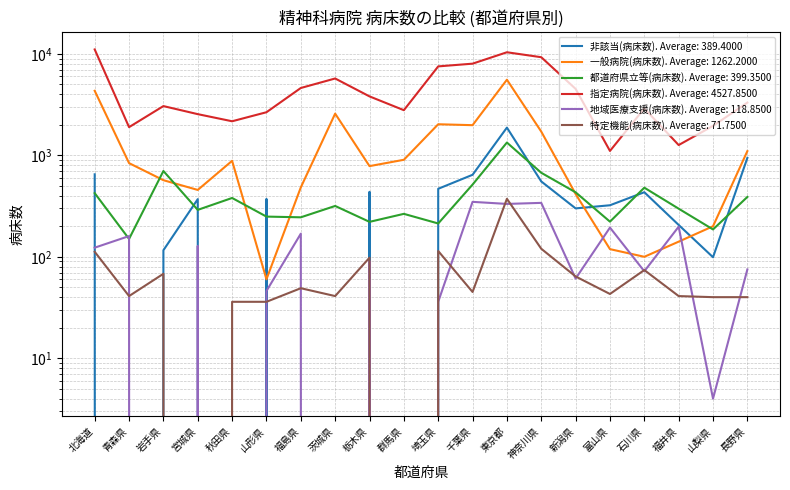

What is the sum of the 地域医療支援(病床数) values at 青森県 and 千葉県?

508